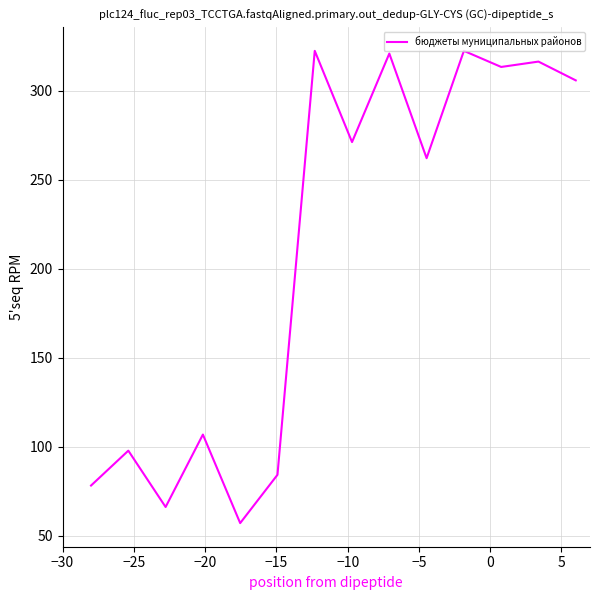

How many lines are shown in the chart?

1